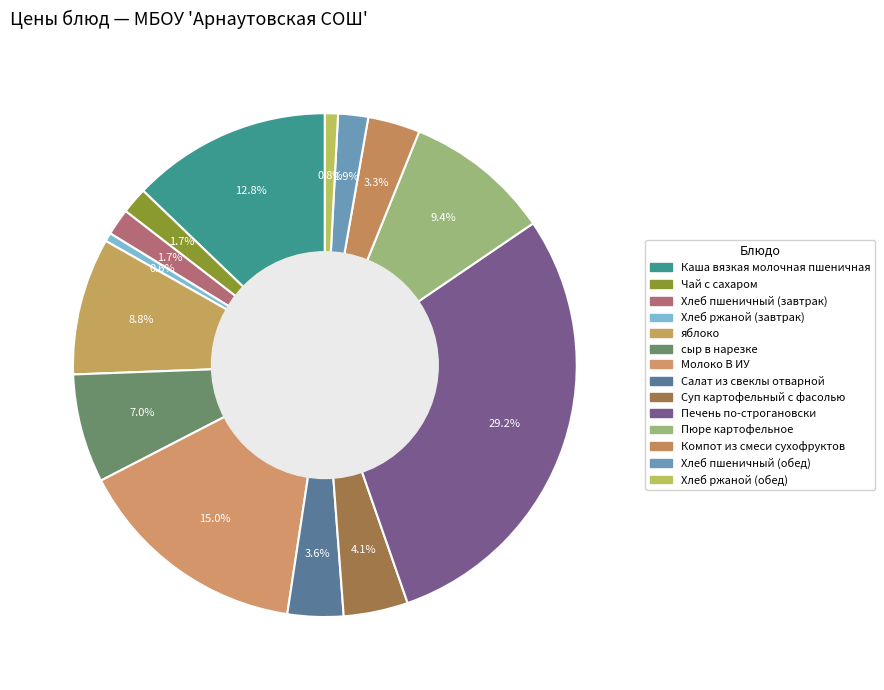

How many segments does this pie chart have?

14